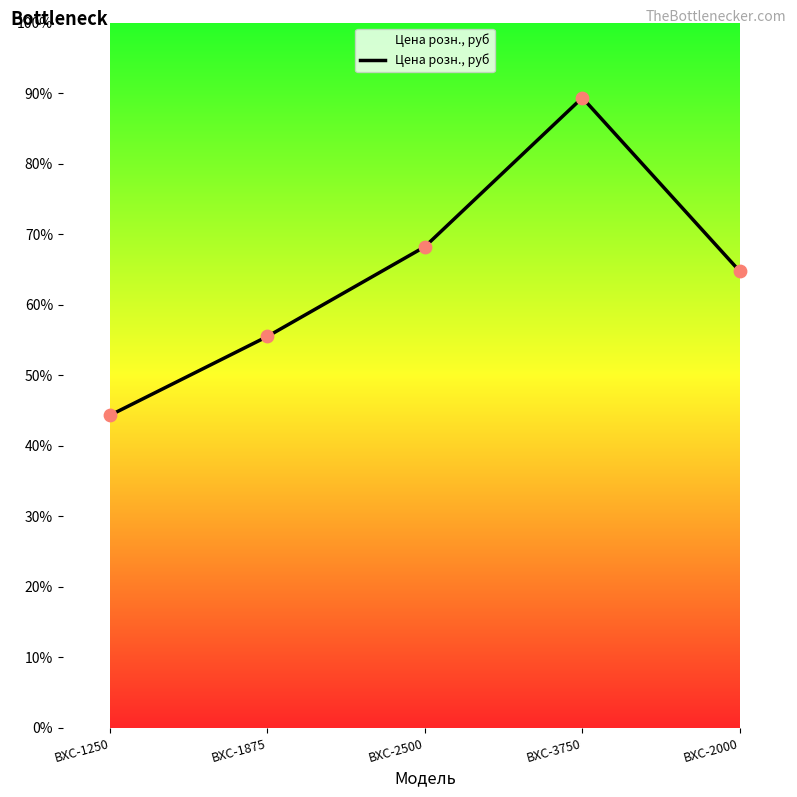

Approximately how many times larger is the value at ВХС-1250 compared to ВХС-2500?

0.6